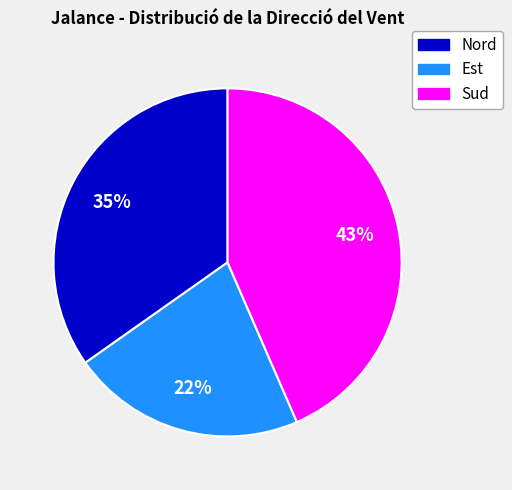

Does any single category account for the majority?

No